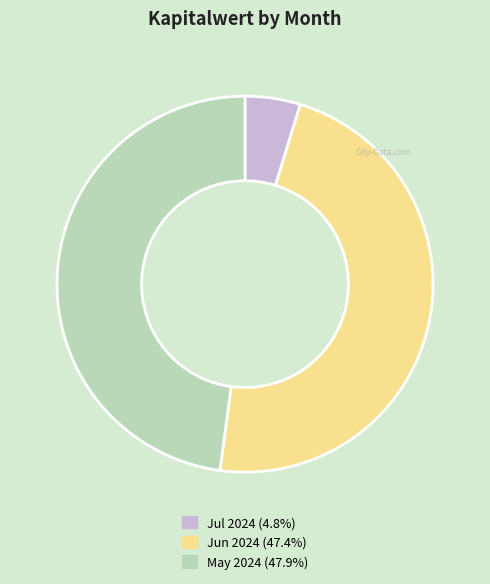

Do Jul 2024 (4.8%) and Jun 2024 (47.4%) together represent more than half of the pie?

Yes